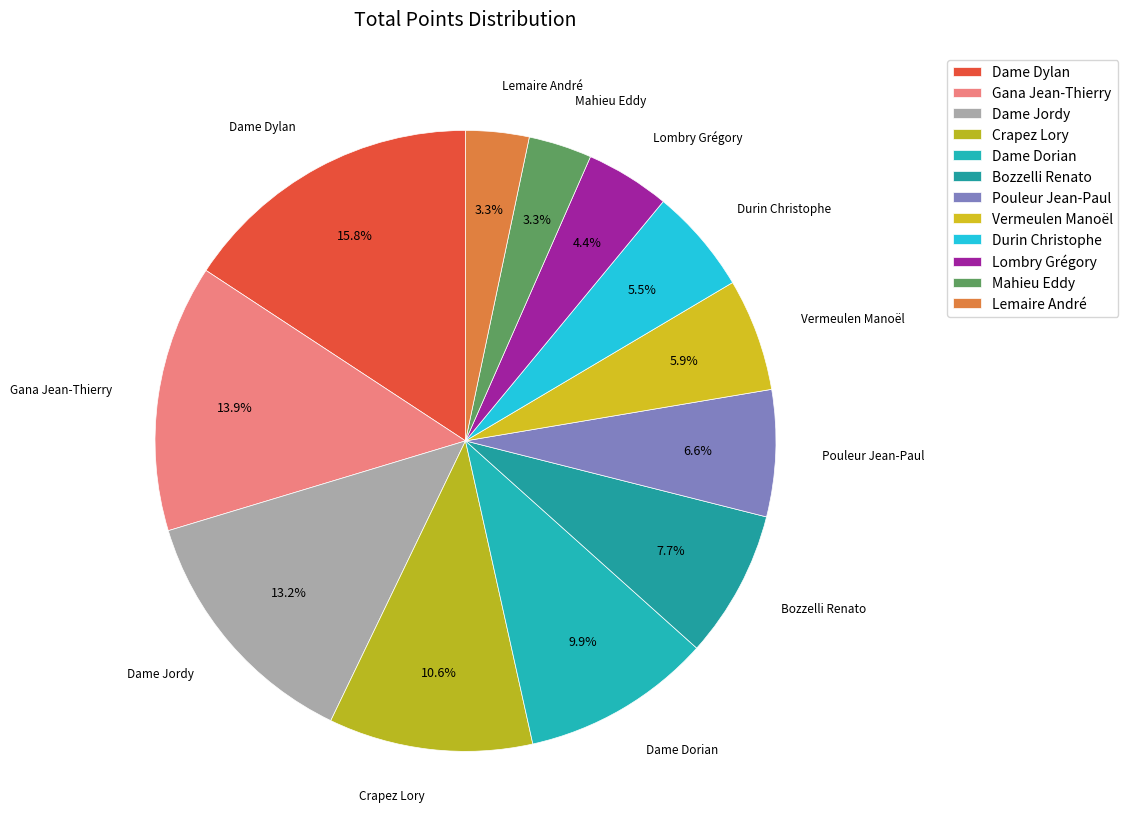

How many slices are in this pie chart?

12